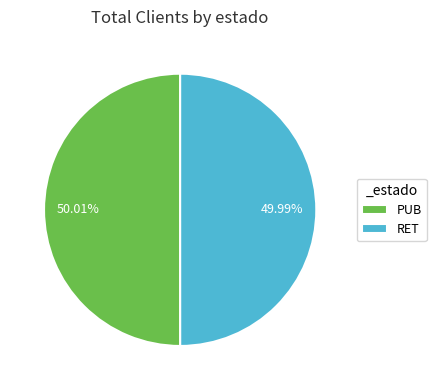

What portion of the pie excludes PUB?

50.0%